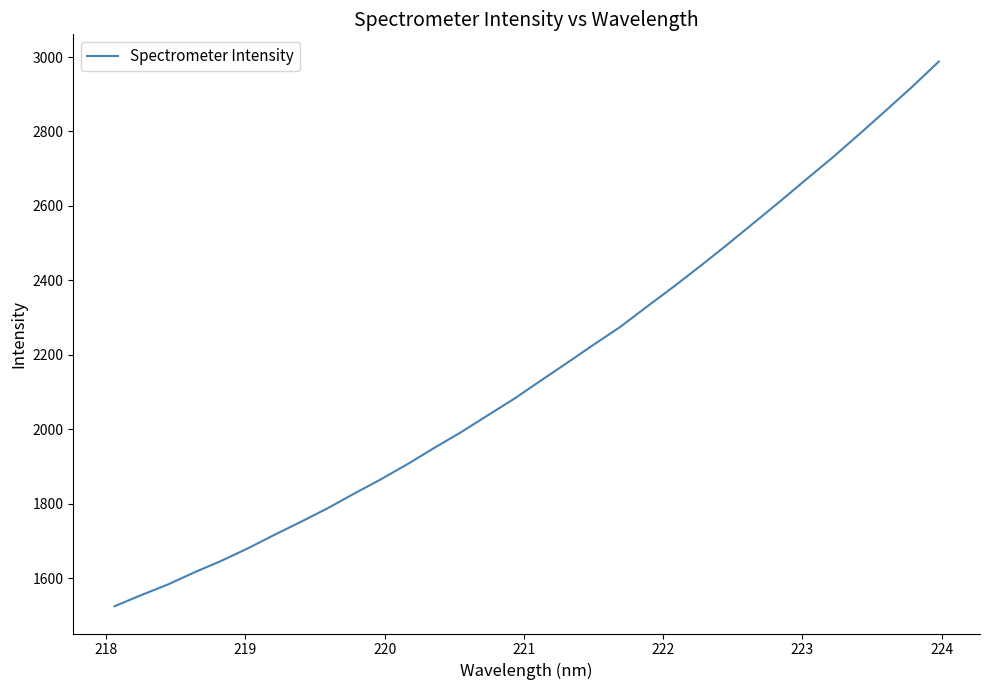

What is the maximum value shown in the chart?

2987.9